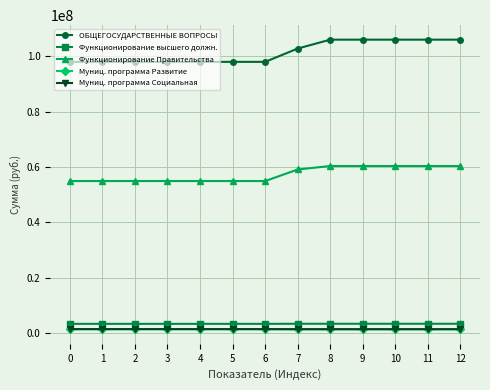

What is the spread (max minus min) of values at 12?

104609276.3